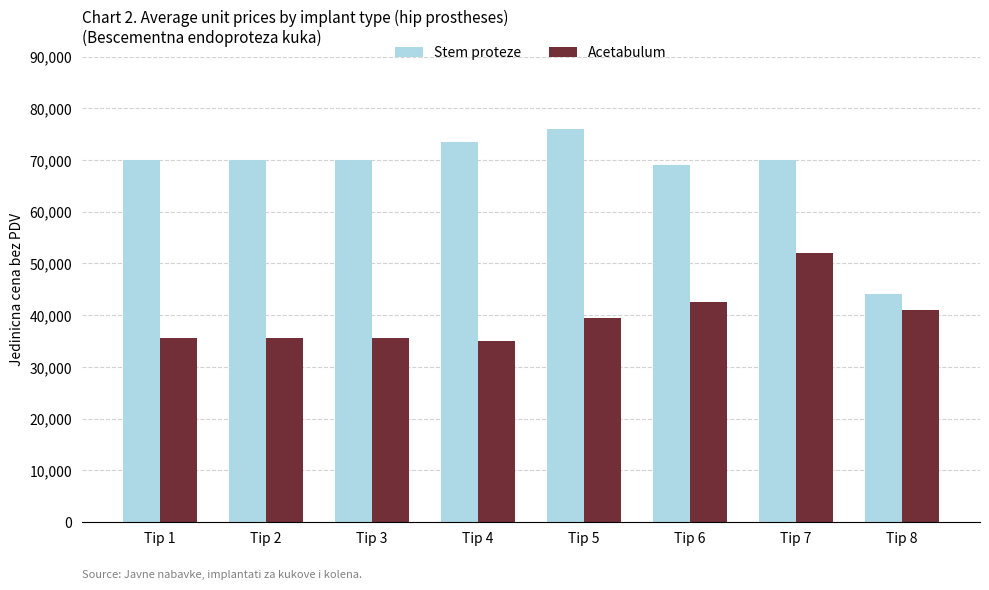

The Stem proteze series shows 69000 at Tip 6. True or false?

True